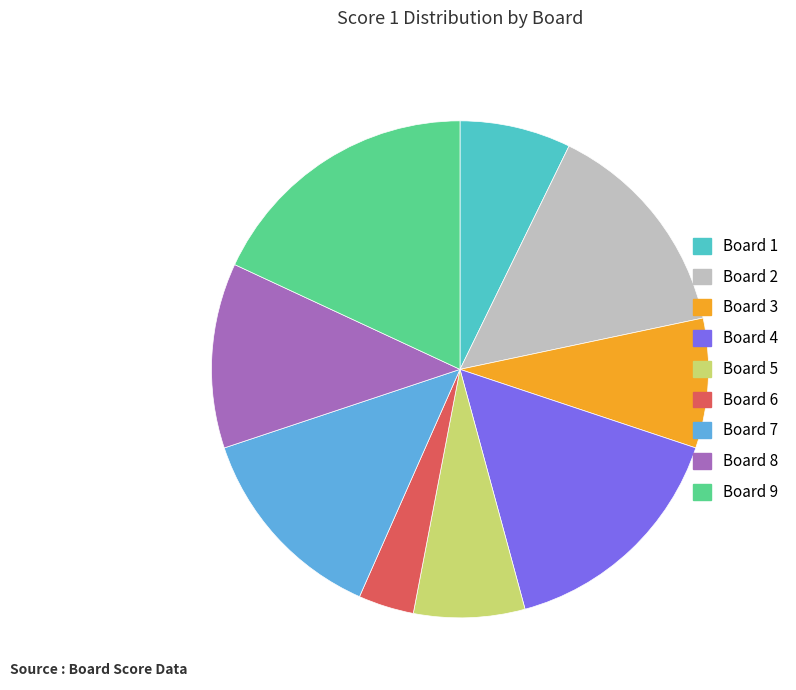

How many segments does this pie chart have?

9